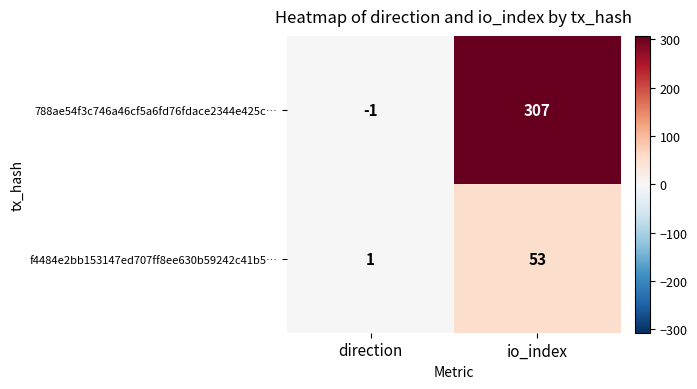

Which series has the largest total across all categories?

788ae54f3c746a46cf5a6fd76fdace2344e425c…